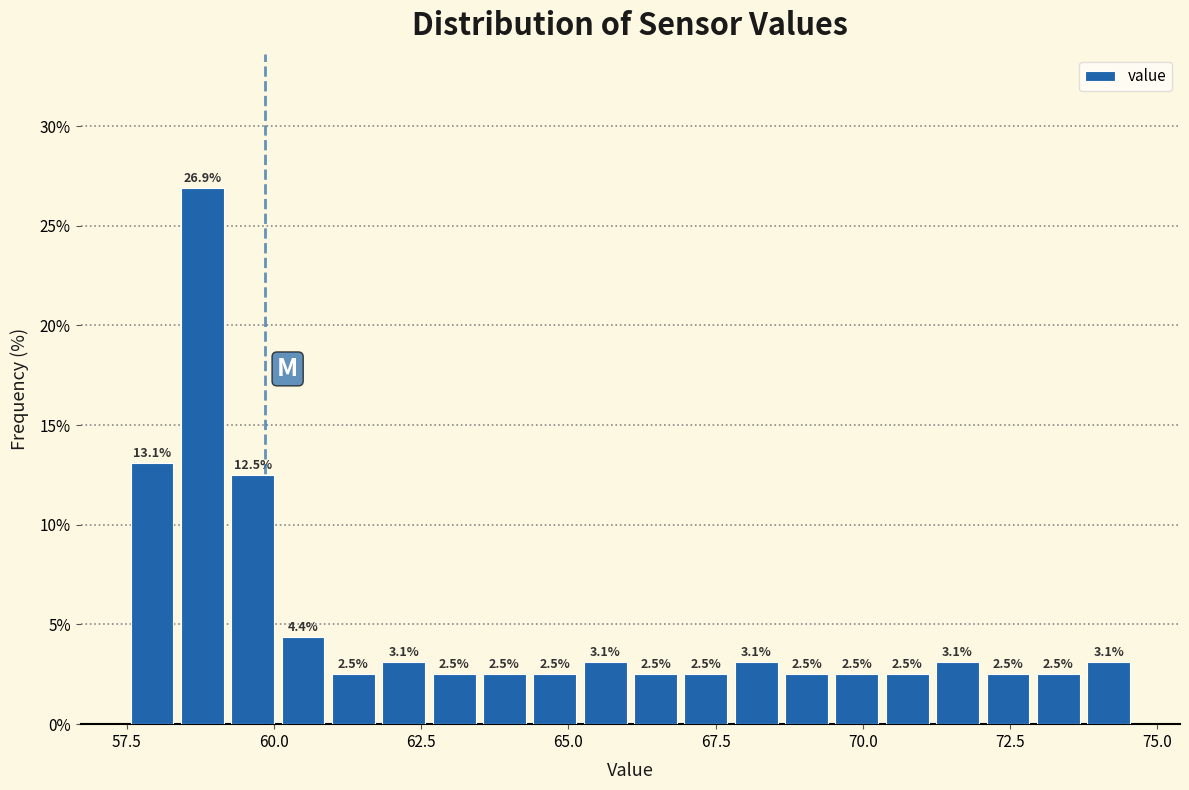

Around what value on the x-axis is the tallest bar? Give the approximate position of its centre, as read against the axis.

59.0